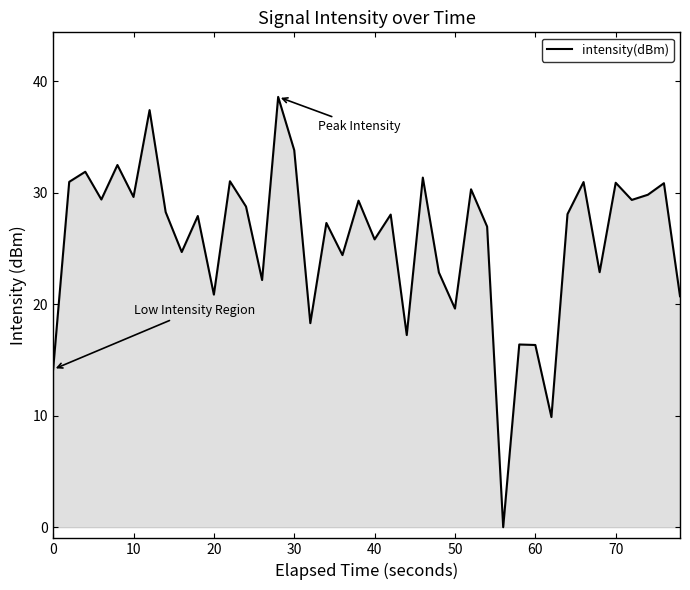

What is the maximum value shown in the chart?

38.6